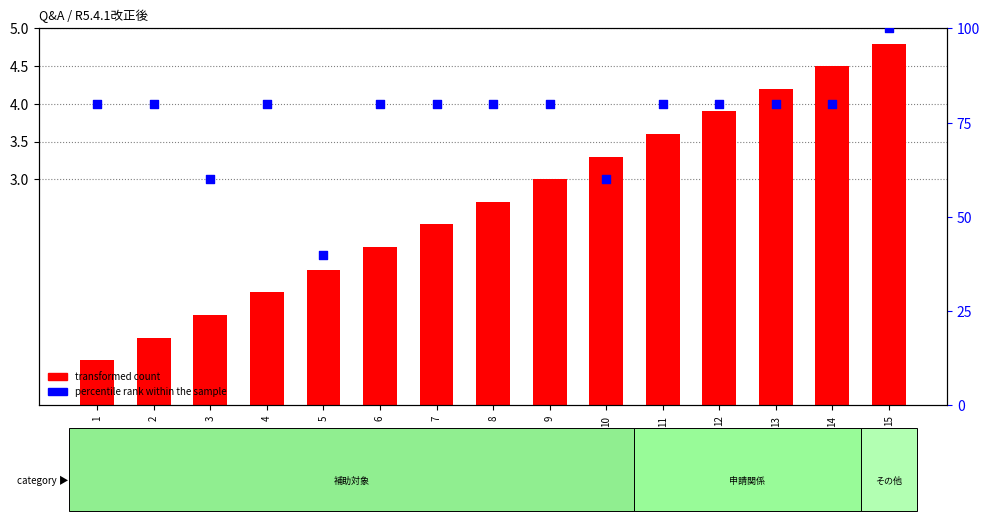

Which series has the largest total across all categories?

percentile rank within the sample